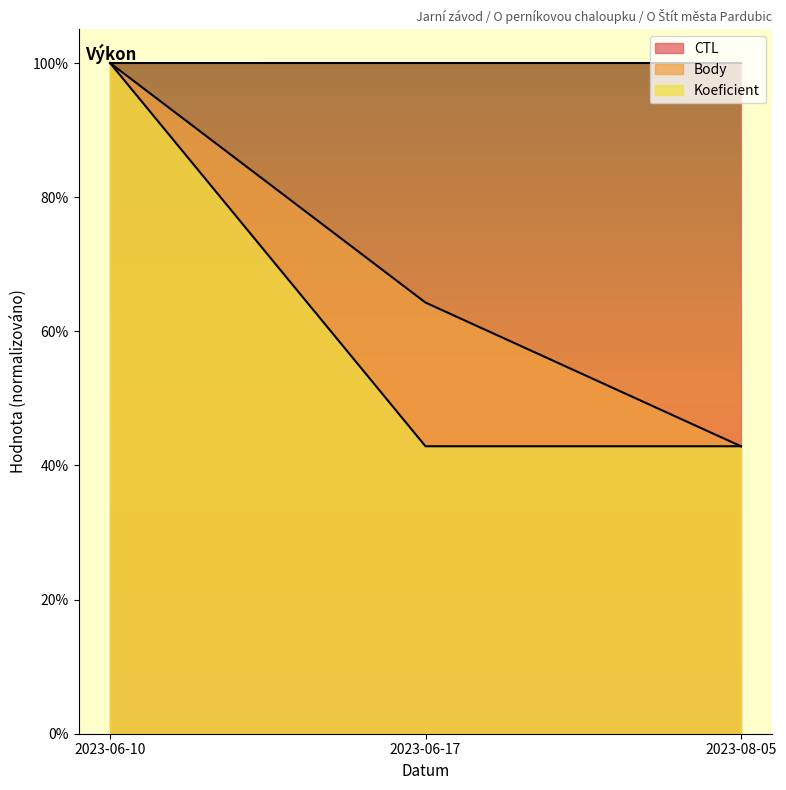

Reading left to right, what are all the values shown in this chart?

CTL: 2023-06-10=231904.0	2023-06-17=231906.0	2023-08-05=231908.0
Body: 2023-06-10=231908.0	2023-06-17=149083.7	2023-08-05=99389.1
Koeficient: 2023-06-10=231908.0	2023-06-17=99389.1	2023-08-05=99389.1